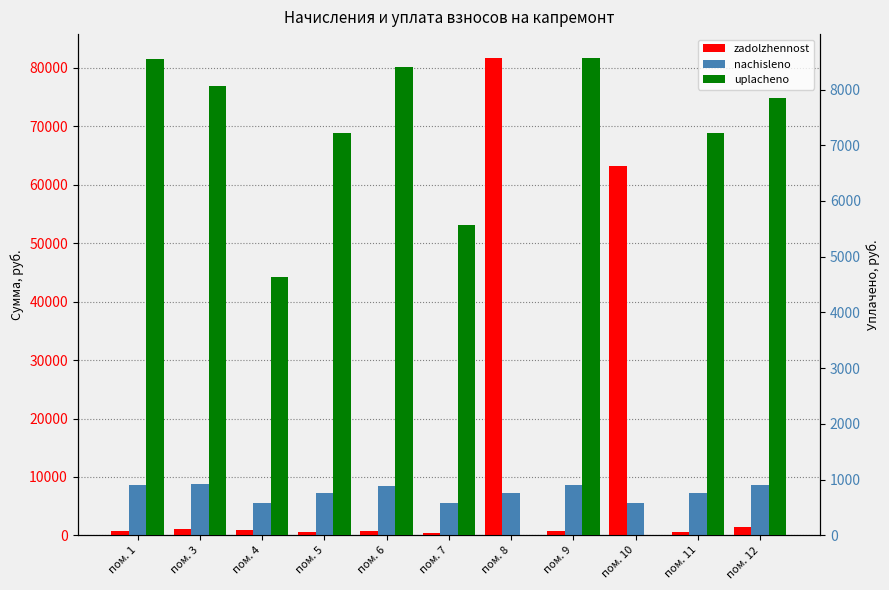

Reading left to right, what are all the values shown in this chart?

zadolzhennost: пом. 1=718.0	пом. 3=1096.5	пом. 4=935.3	пом. 5=605.2	пом. 6=705.2	пом. 7=466.8	пом. 8=81709.7	пом. 9=718.9	пом. 10=63139.4	пом. 11=605.2	пом. 12=1437.7
nachisleno: пом. 1=8616.1	пом. 3=8781.2	пом. 4=5612.0	пом. 5=7262.6	пом. 6=8462.0	пом. 7=5601.0	пом. 8=7262.6	пом. 9=8627.2	пом. 10=5612.0	пом. 11=7262.6	пом. 12=8627.2
uplacheno: пом. 1=8554.3	пом. 3=8058.0	пом. 4=4636.9	пом. 5=7210.9	пом. 6=8402.1	пом. 7=5561.3	пом. 8=0.0	пом. 9=8566.0	пом. 10=0.0	пом. 11=7211.2	пом. 12=7846.8